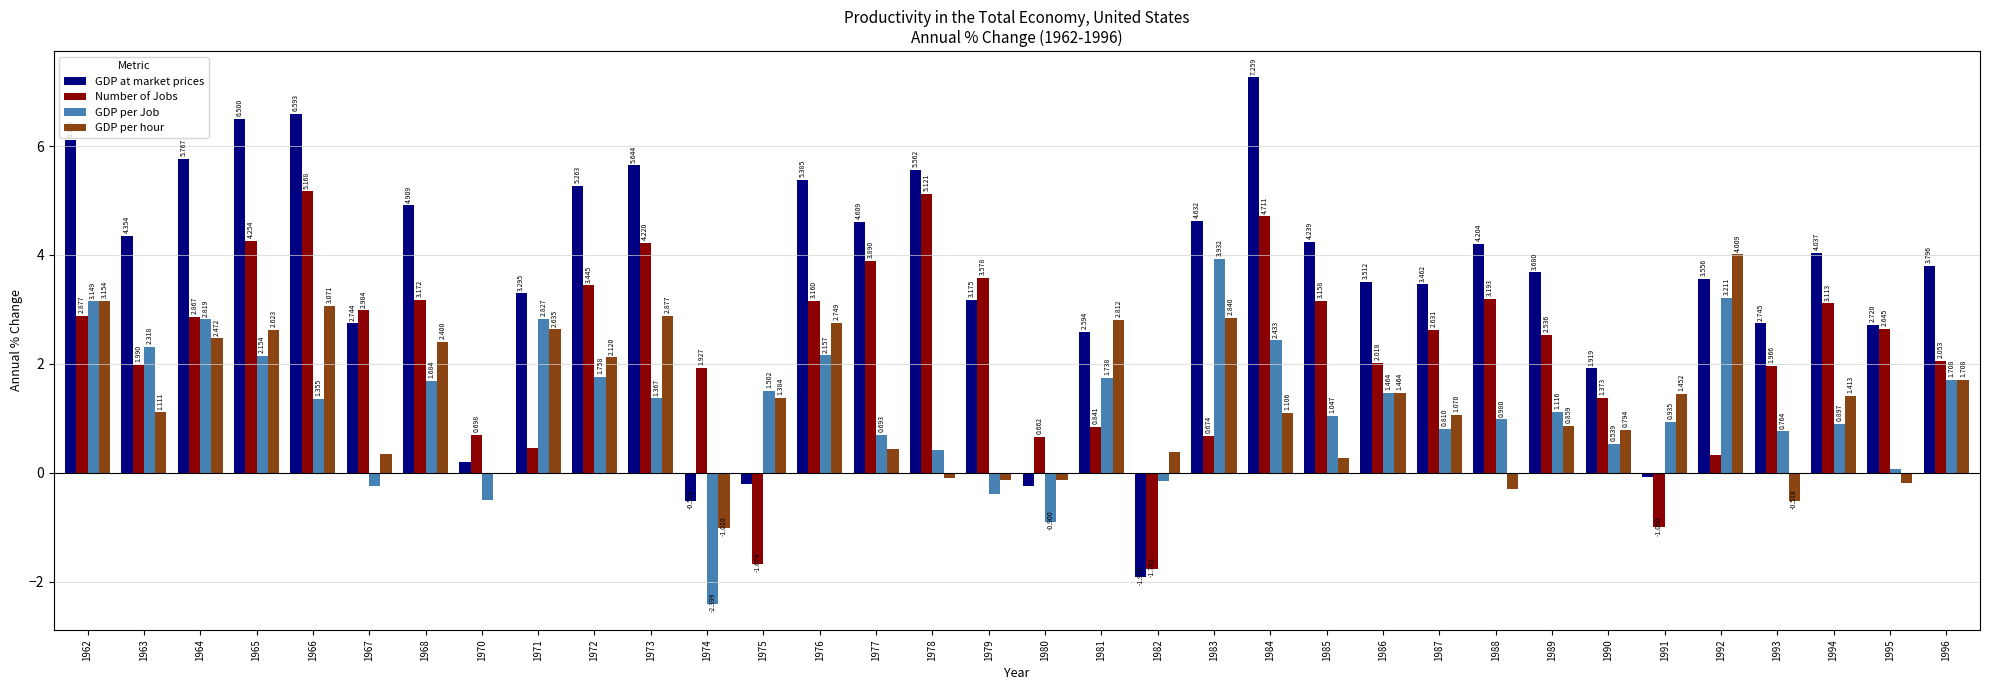

Between 1977 and 1978, which series saw the biggest shift?

Number of Jobs